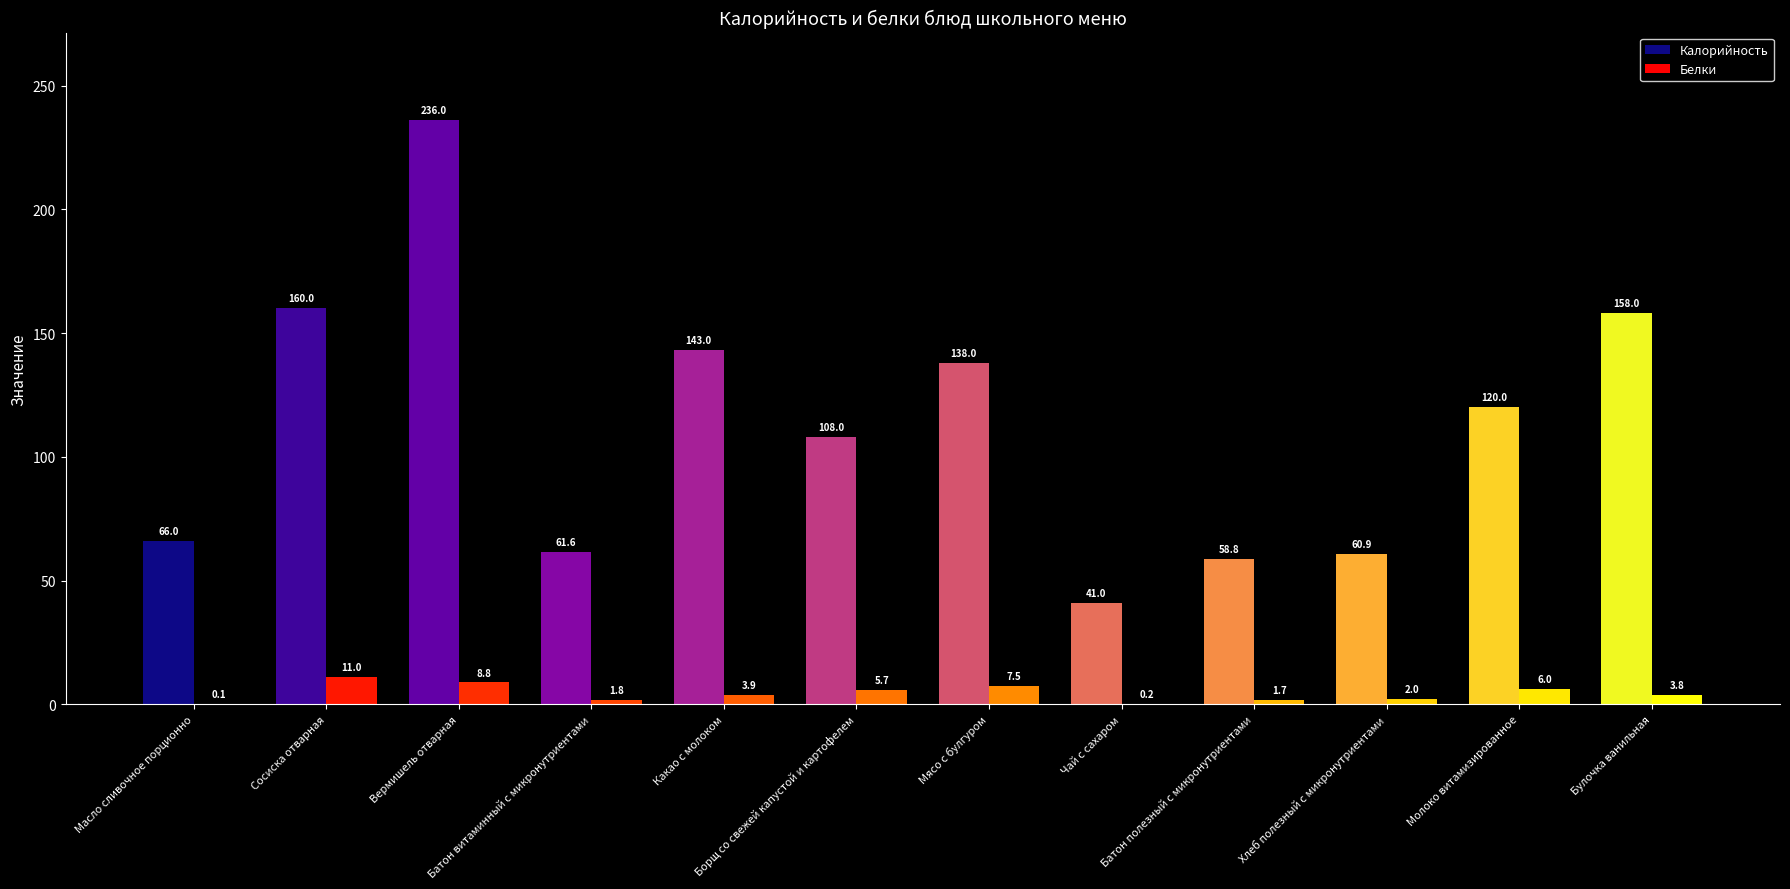

Which category has the highest value across all series?

Вермишель отварная